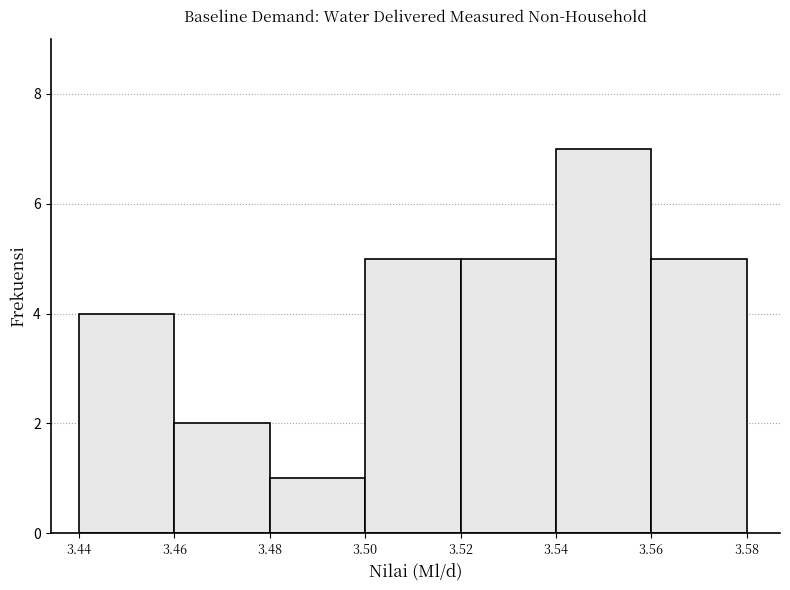

How tall is the bar that spans 3.52 to 3.54 on the x-axis? The values are not printed on the chart, so give them approximately, as read against the axis.

5